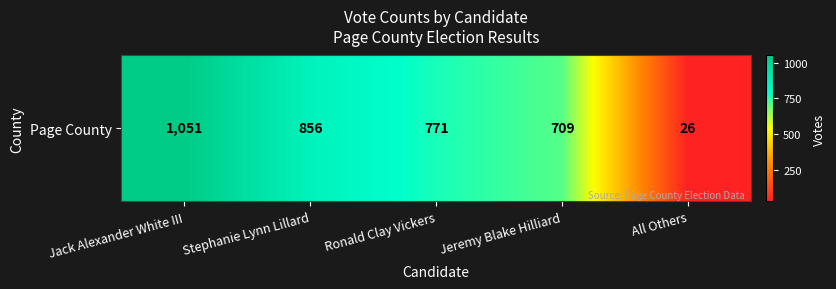

Read the value at Jack Alexander White III.

1051